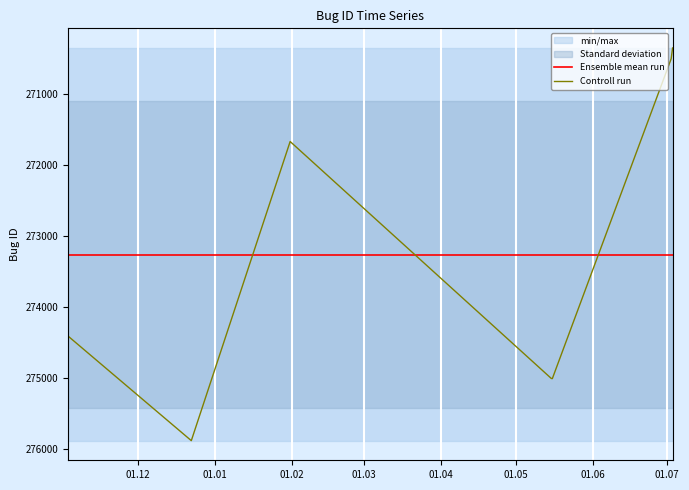

How many interior local peaks does the Controll run series have?

2